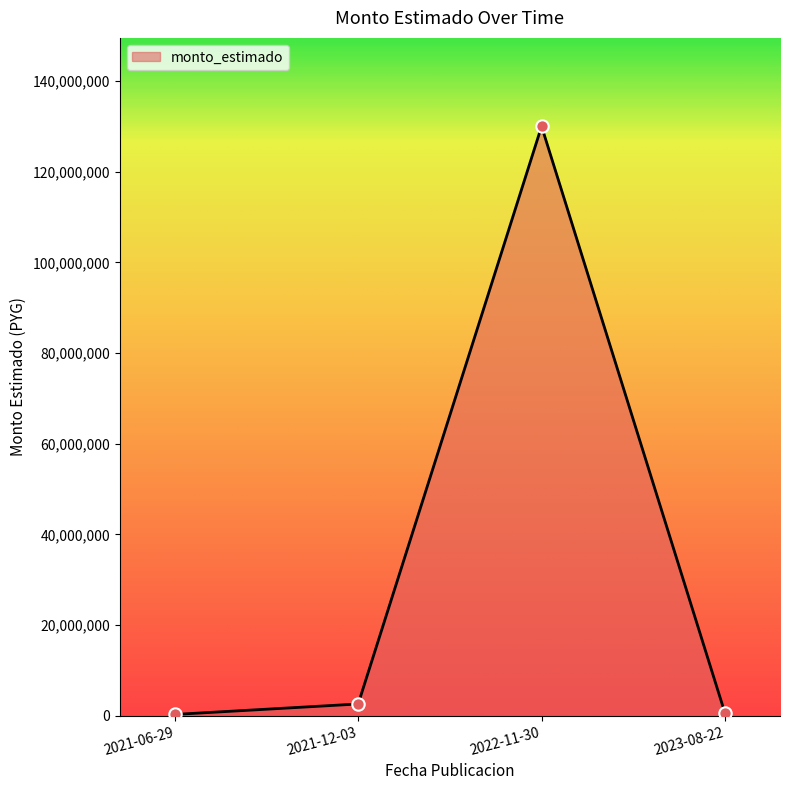

What is the ratio of the value at 2023-08-22 to the value at 2021-12-03?

0.2